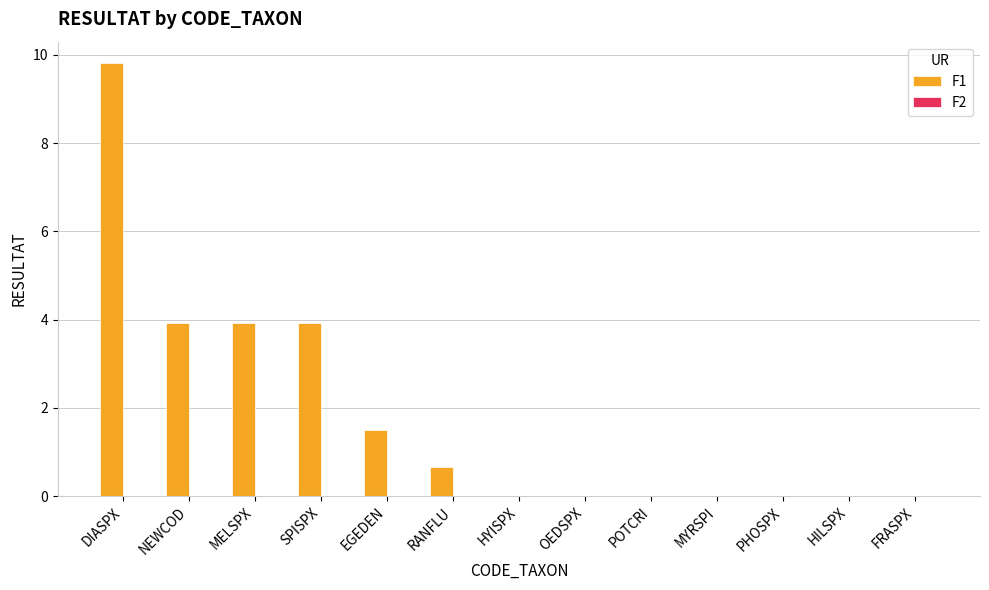

Between MYRSPI and NEWCOD, which is larger?

NEWCOD